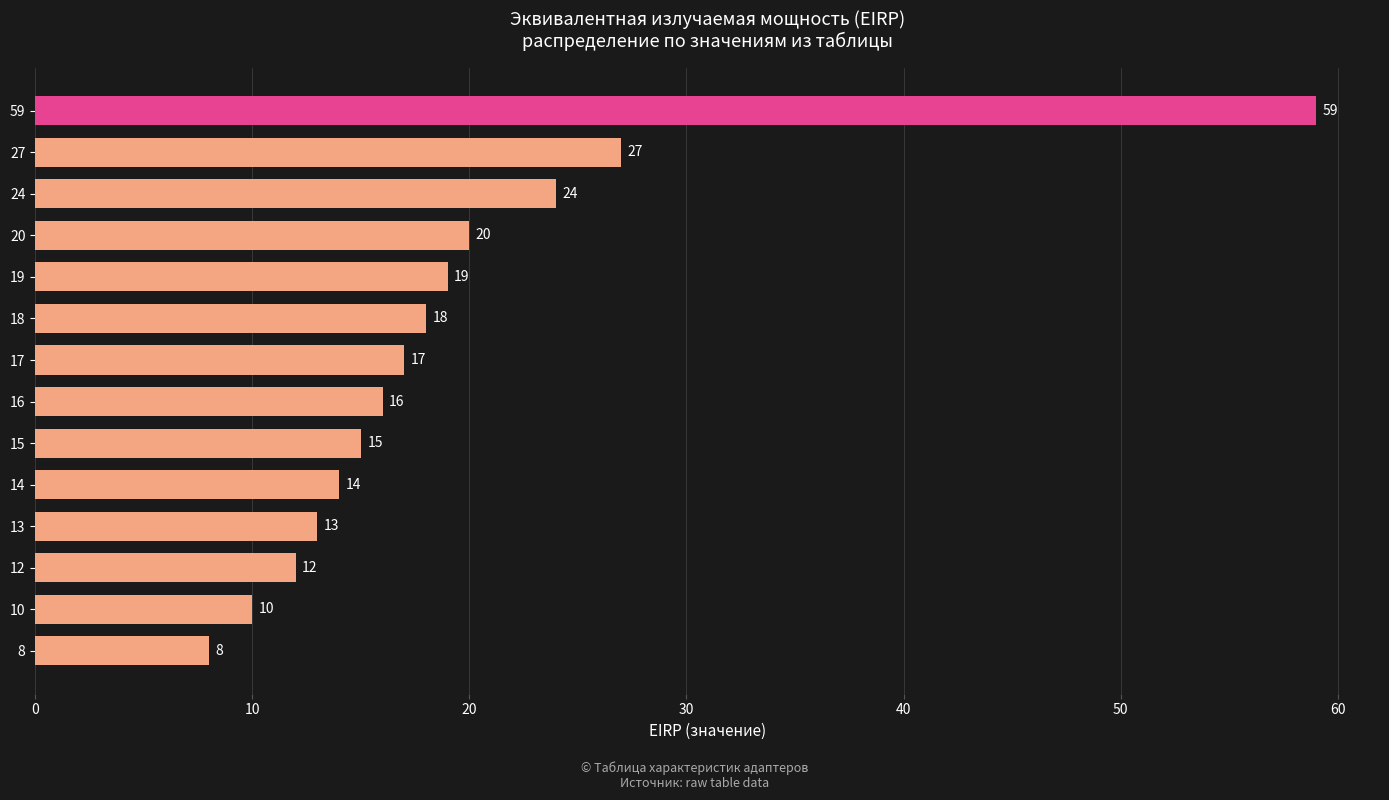

Are the bars horizontal?

Yes